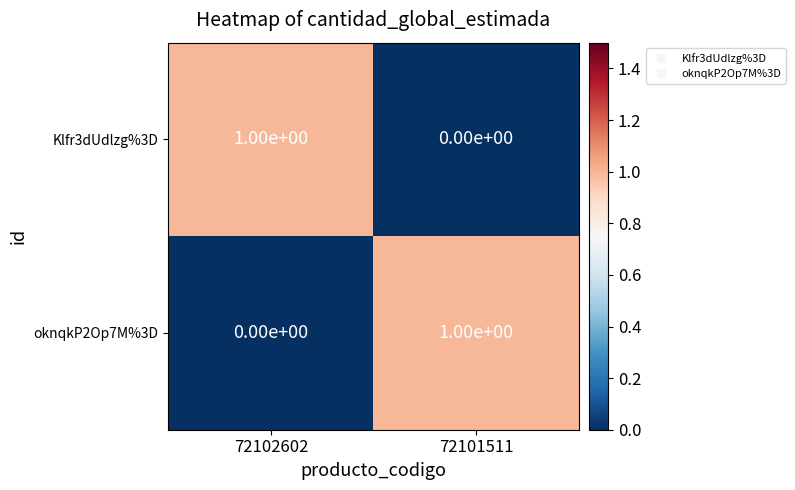

Count the number of data series in this chart.

2